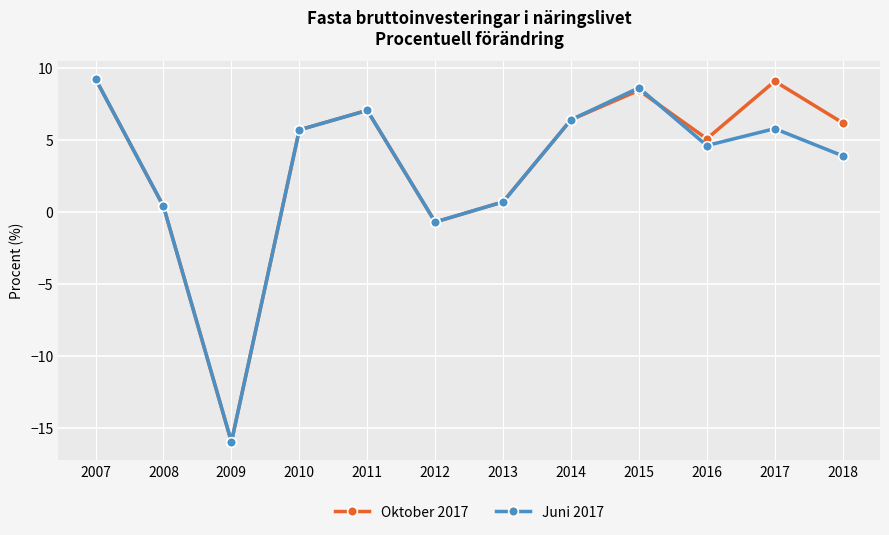

Is this an area chart (filled region under the line)?

No